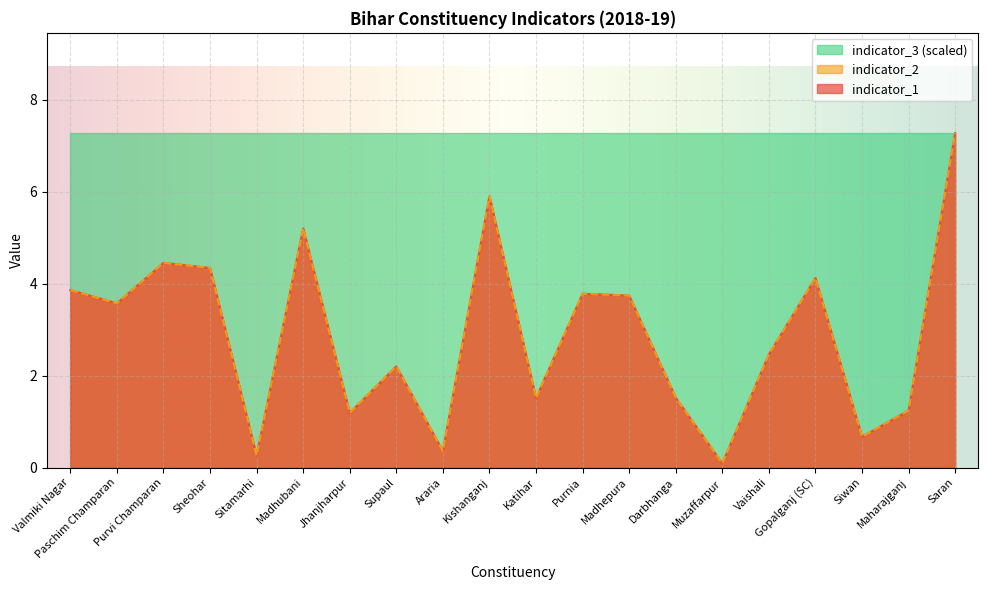

At which label does indicator_1 reach its peak?

Saran